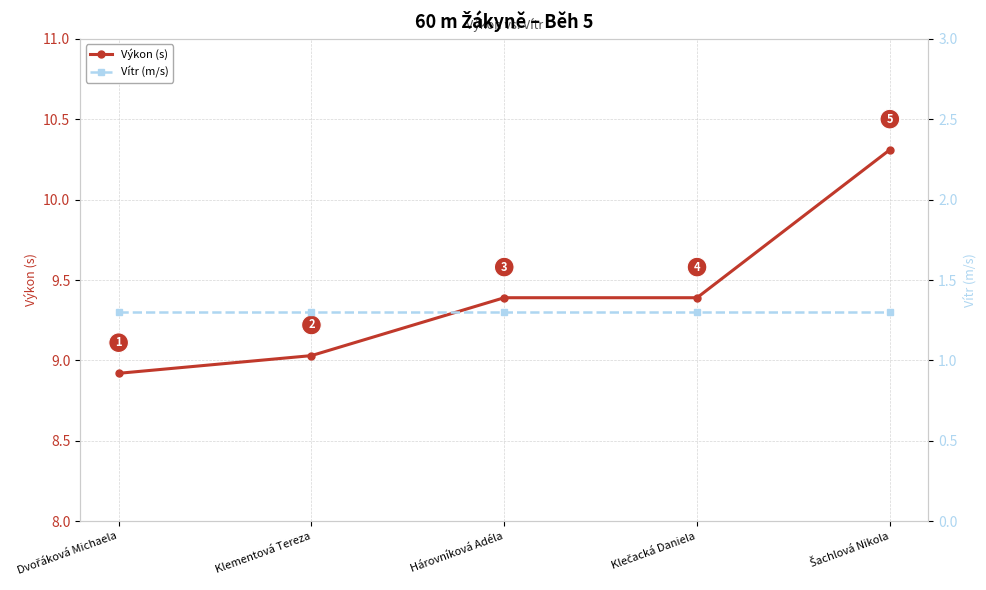

Rank the series at Hárovníková Adéla from lowest to highest value.

Vítr (m/s), Výkon (s)